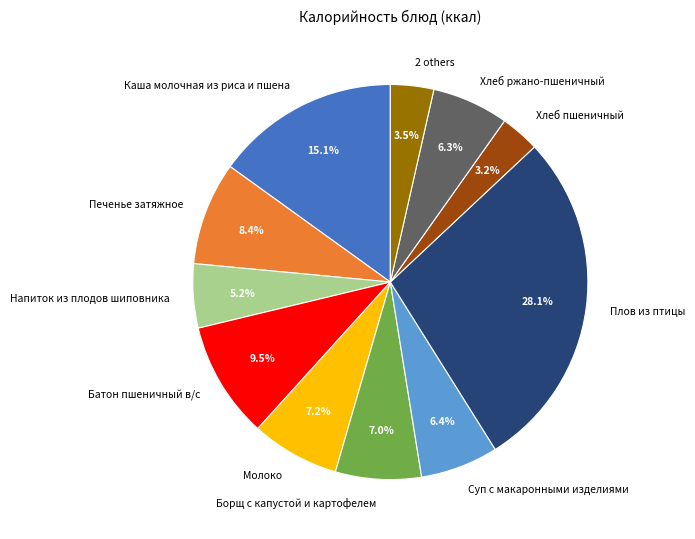

To the nearest percent, what is the combined percentage of Напиток из плодов шиповника and Хлеб ржано-пшеничный?

12%